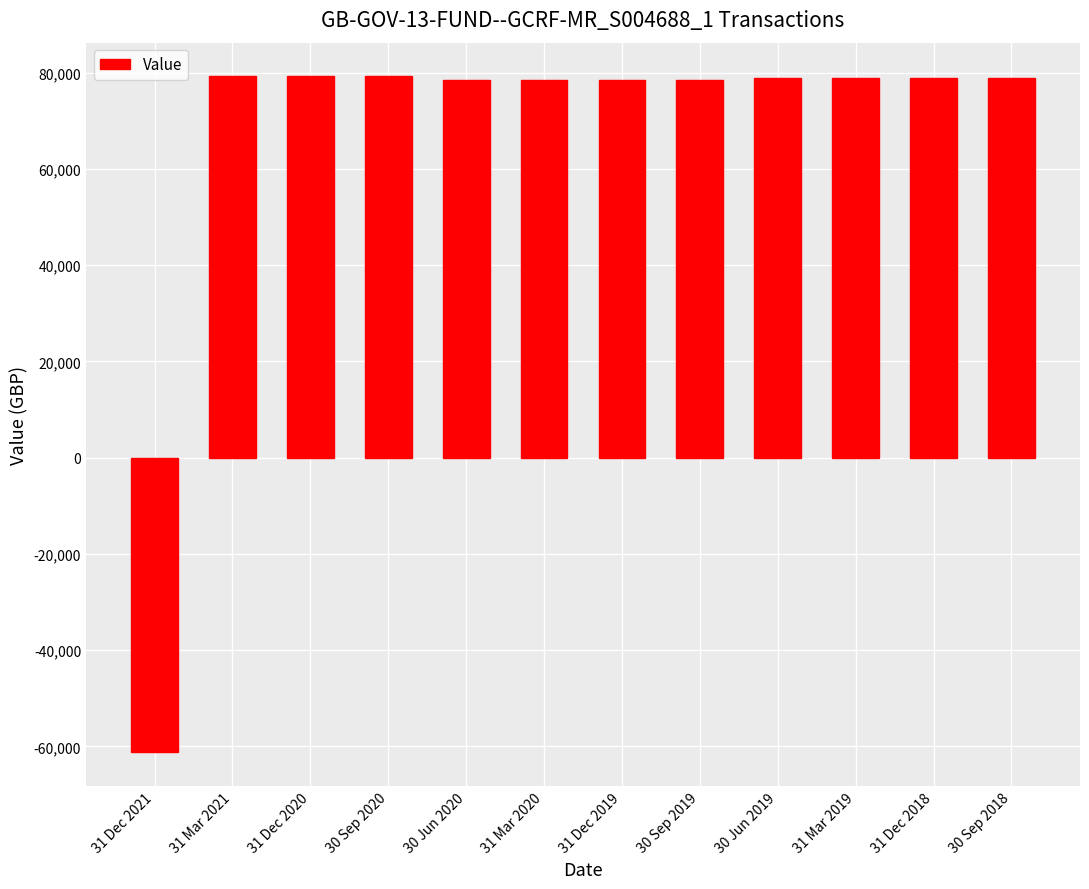

At which category does the chart reach its minimum across all series?

31 Dec 2021